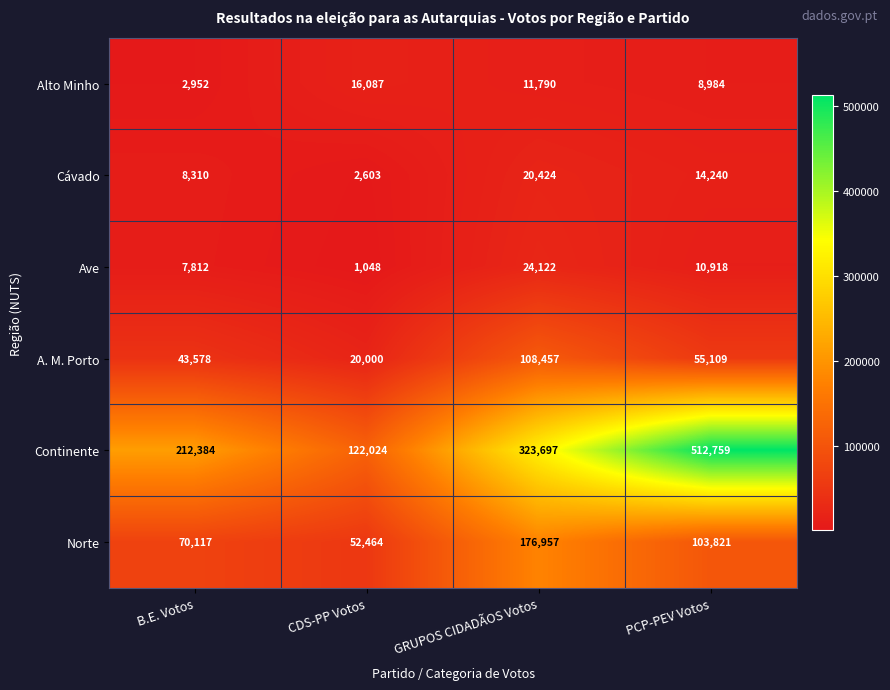

Reading left to right, what are all the values shown in this chart?

Alto Minho: 2952	16087	11790	8984
Cávado: 8310	2603	20424	14240
Ave: 7812	1048	24122	10918
A. M. Porto: 43578	20000	108457	55109
Continente: 212384	122024	323697	512759
Norte: 70117	52464	176957	103821